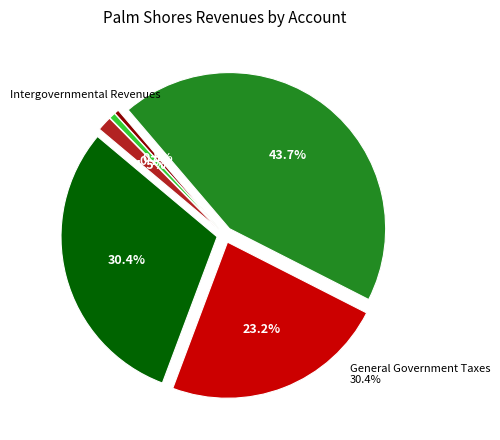

To the nearest percent, what percentage of the pie is Other Sources?

2%